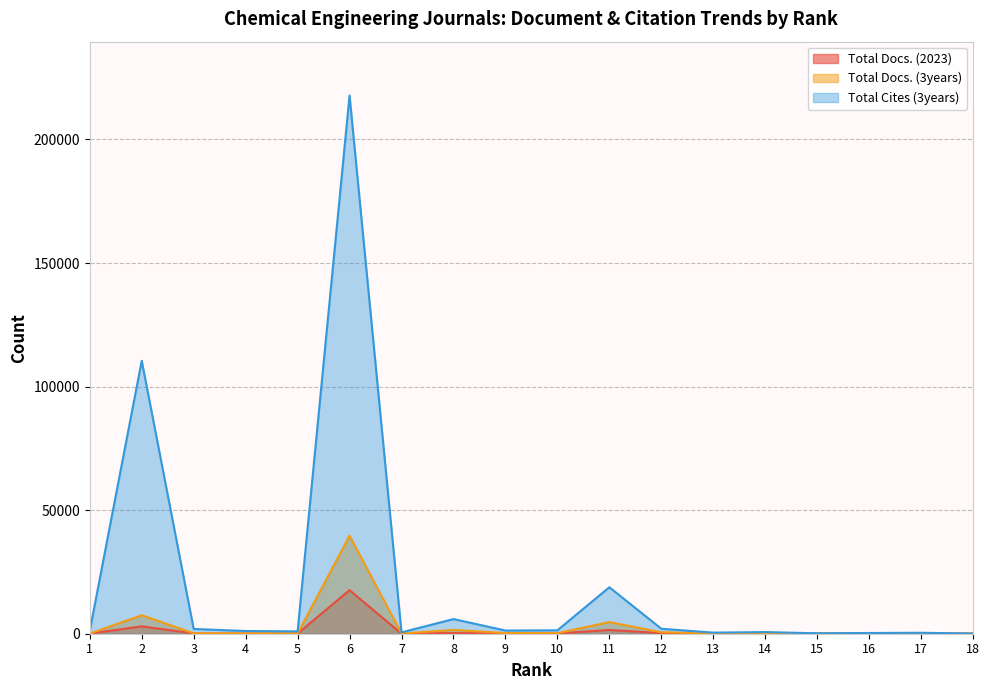

How many values in the Total Docs. (3years) series exceed 224?

8